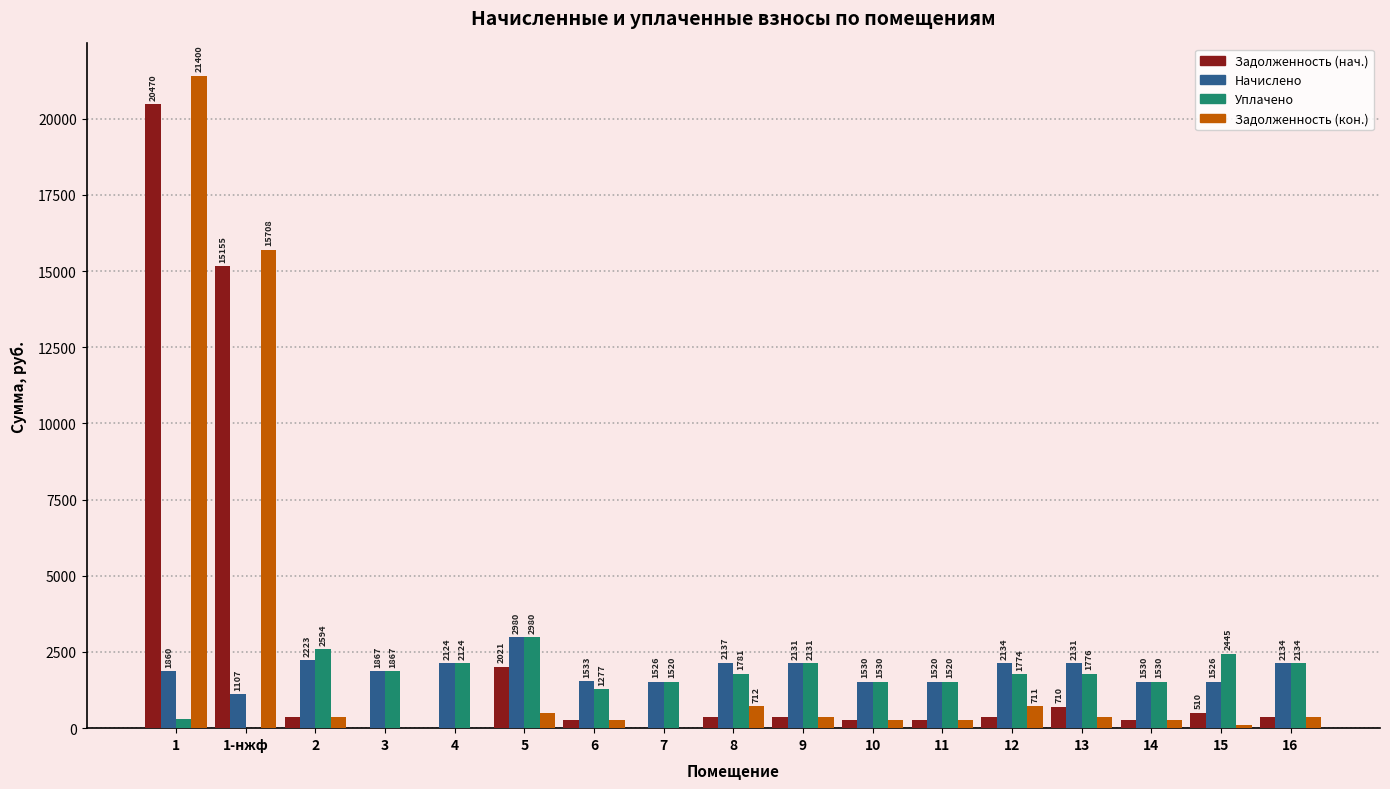

What is the greatest value displayed?

21400.2